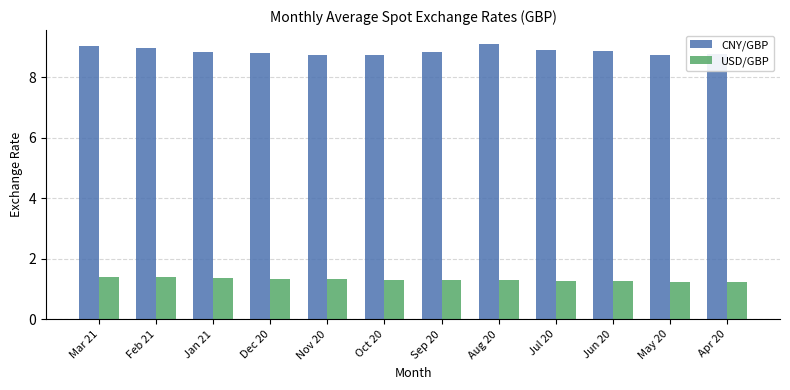

Does the chart contain stacked bars?

No